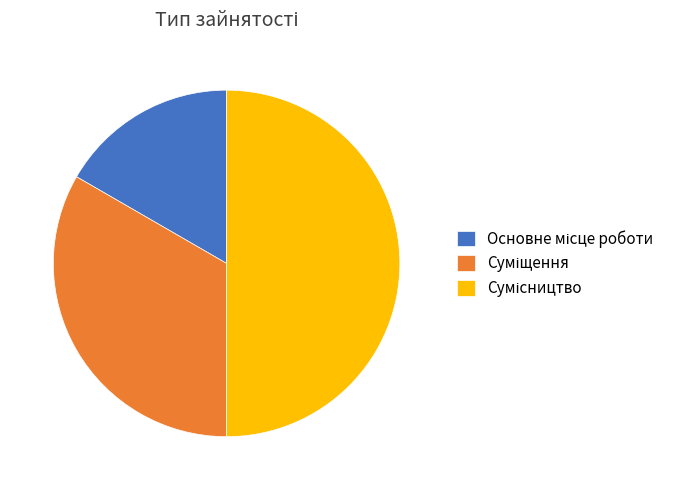

Between Сумісництво and Основне місце роботи, which is larger?

Сумісництво